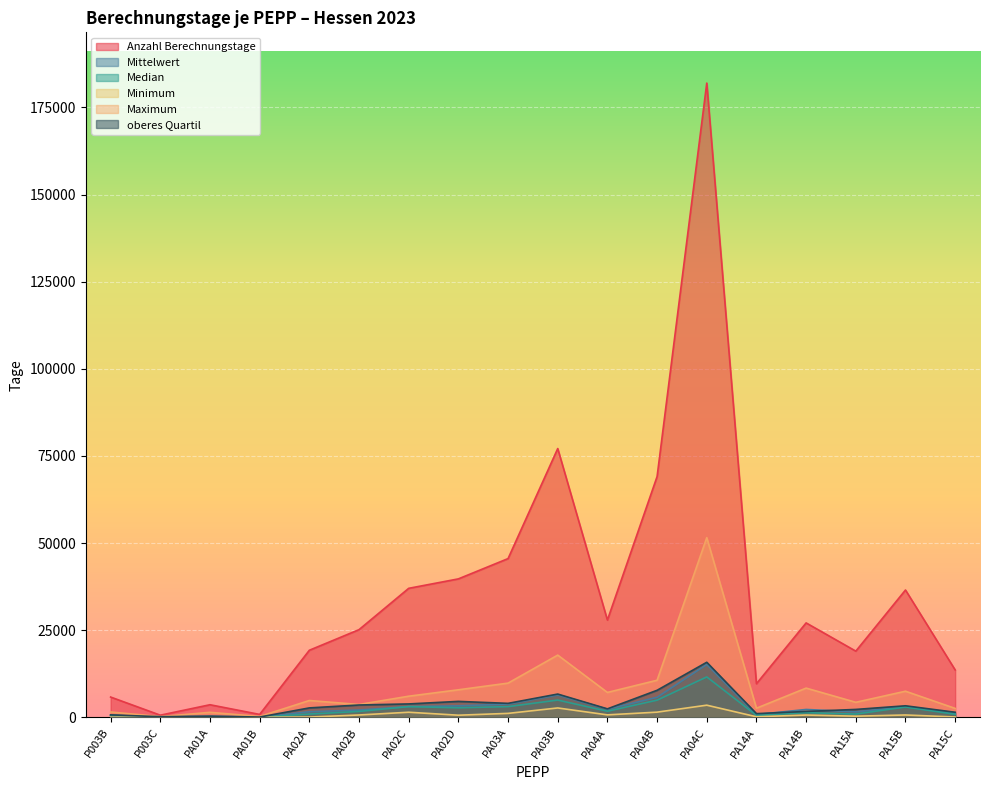

List the series in order of their peak value, lowest first.

Minimum, Median, Mittelwert, oberes Quartil, Maximum, Anzahl Berechnungstage